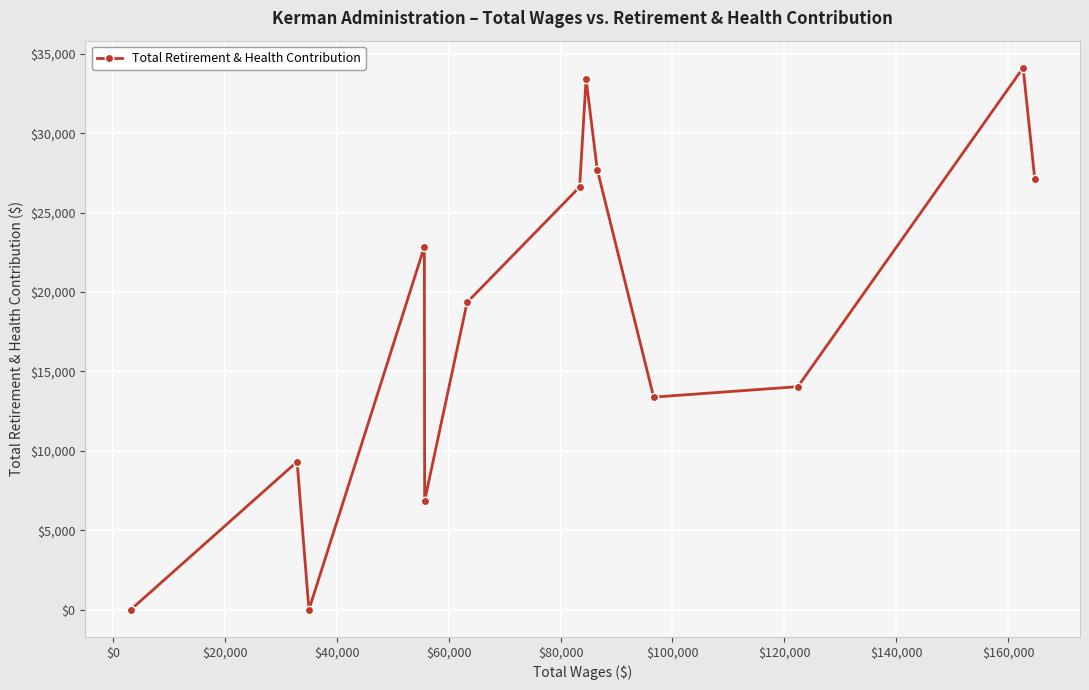

What is the difference between the maximum and second lowest values?

34116